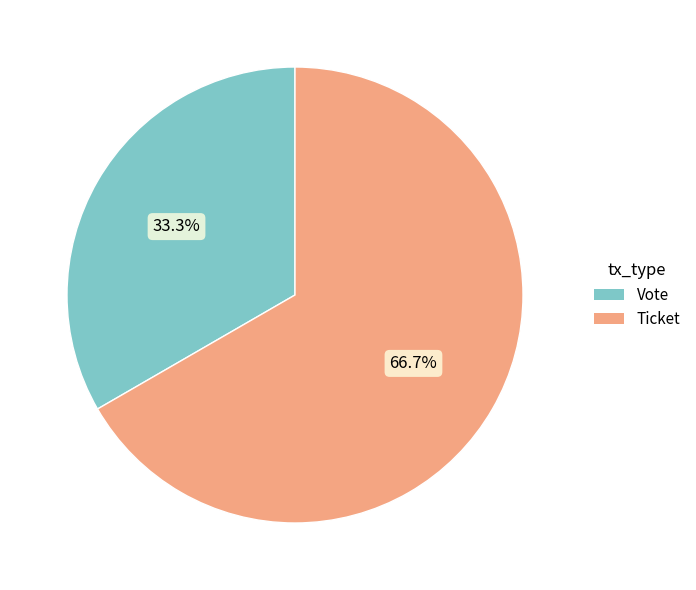

Does Ticket represent more than half of the total?

Yes